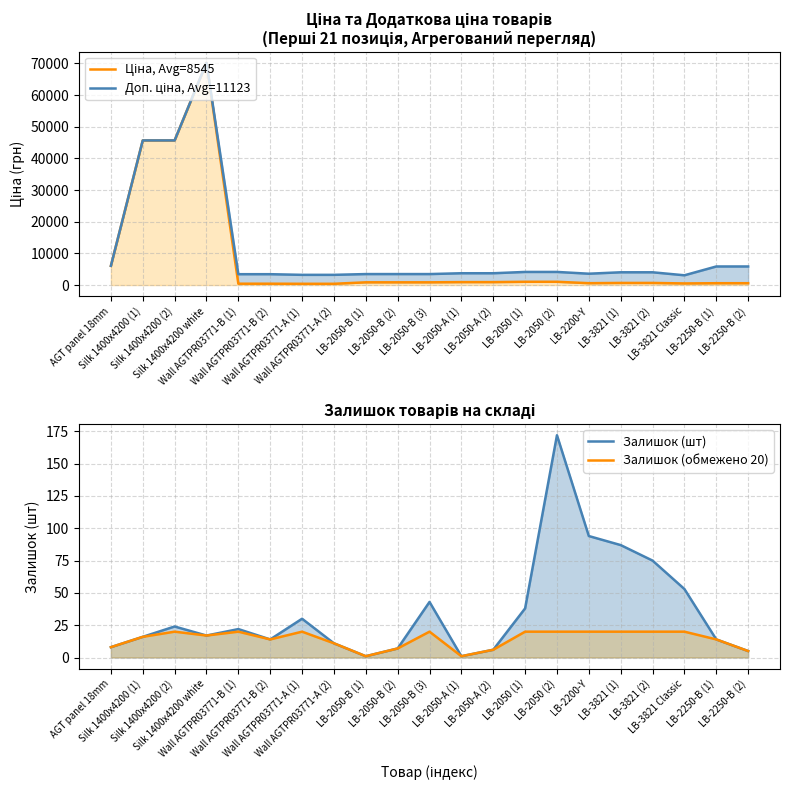

What is the label of the 1st point from the right?

LB-2250-B (2)